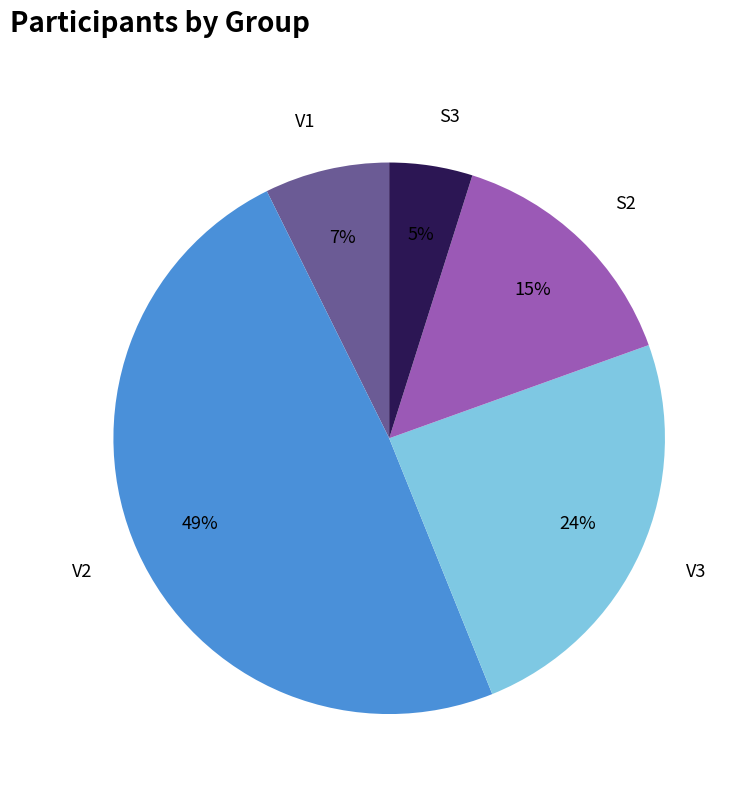

Rank the categories by value from highest to lowest.

V2, V3, S2, V1, S3